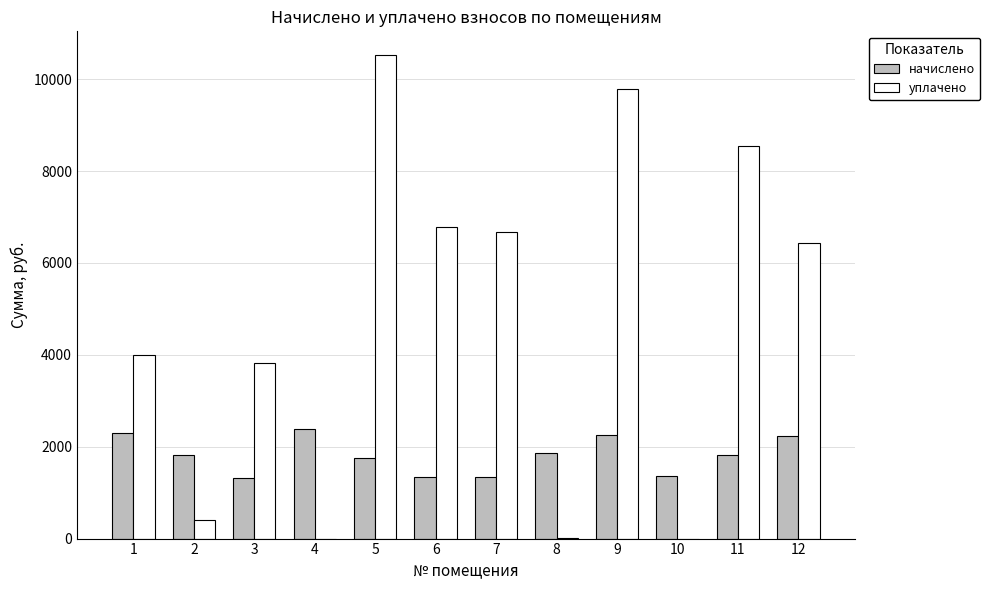

Is the value of уплачено at 2 greater than the value of начислено at 3?

No